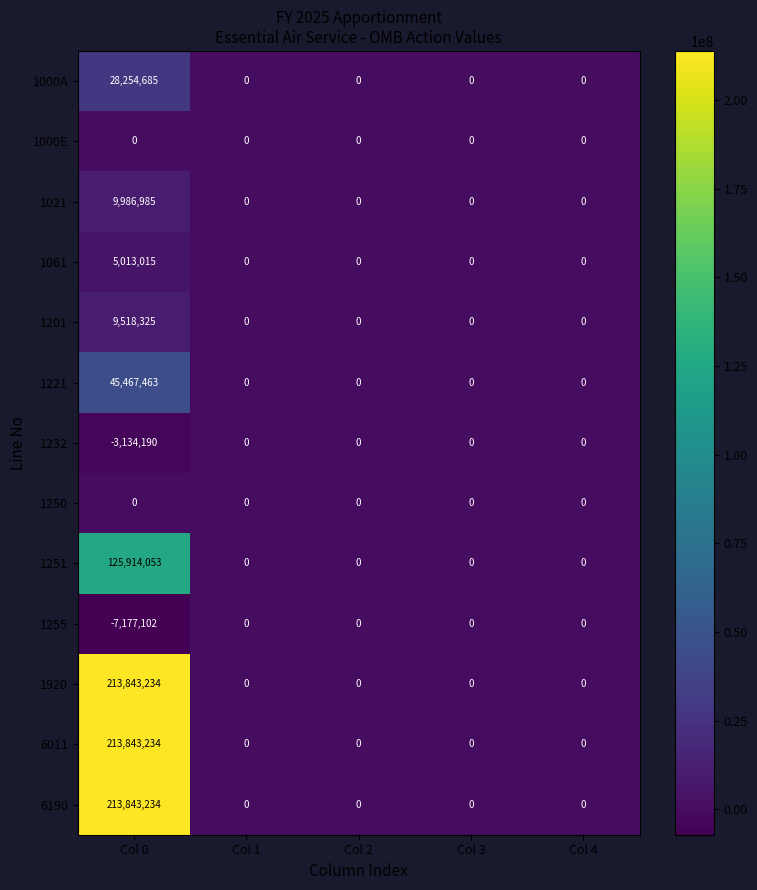

Where is 1255 nearest to the value -3588551?

Col 0